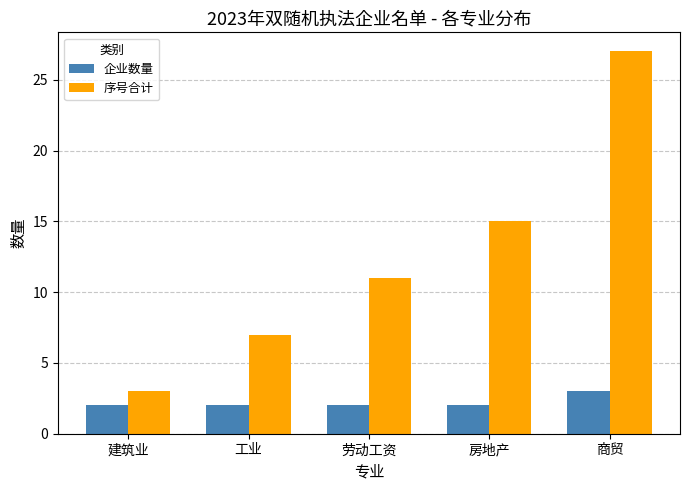

The value of 企业数量 at 房地产 is 2. True or false?

True